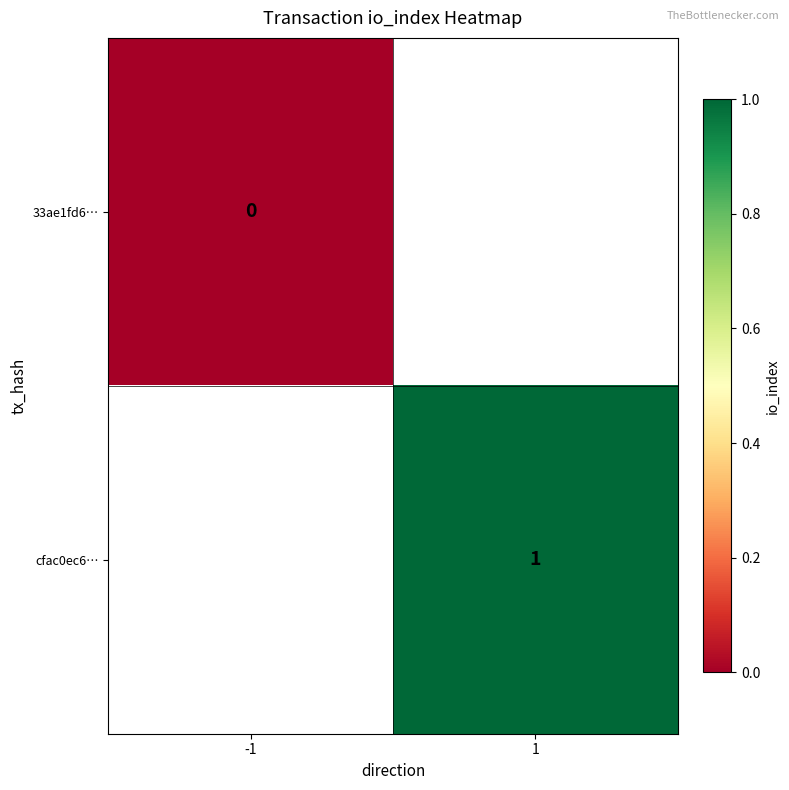

Is the value of 33ae1fd6… at 1 greater than the value of cfac0ec6… at -1?

No